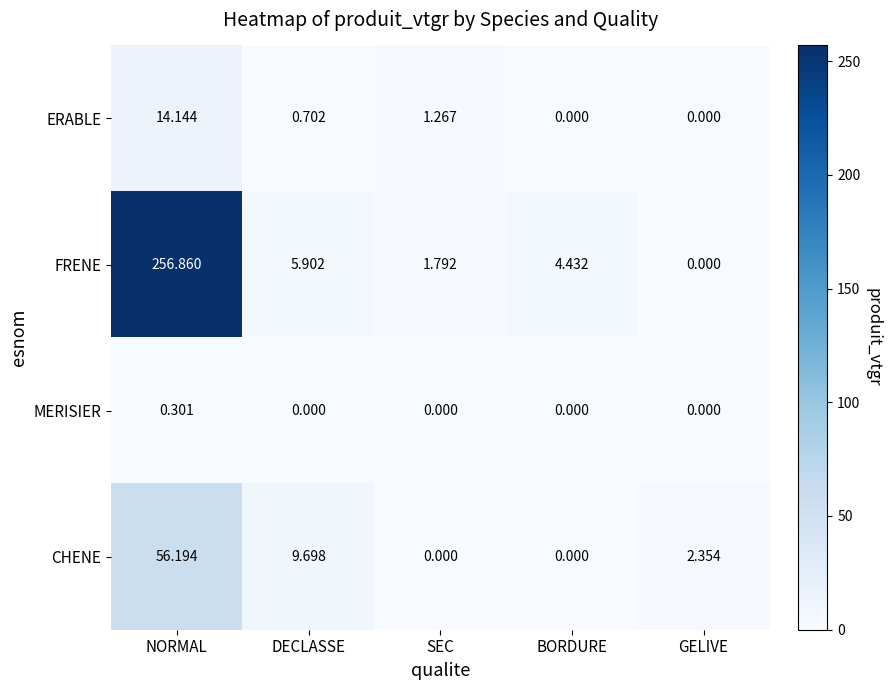

Which series has the largest range (max minus min)?

FRENE